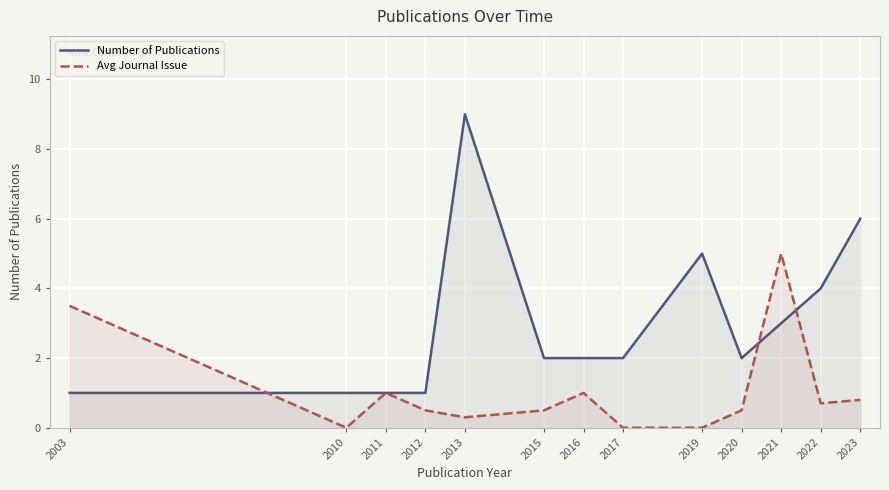

At which category does Avg Journal Issue reach its first local peak?

2011